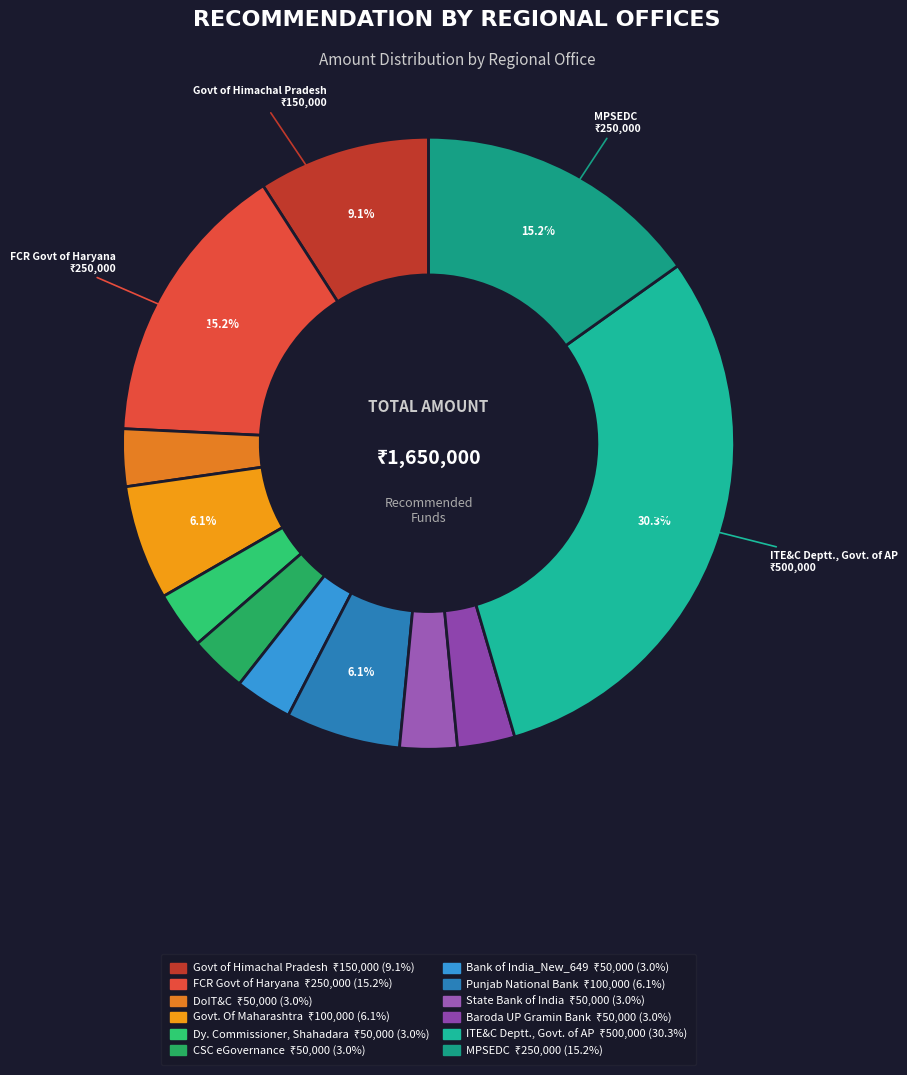

Is the sum of CSC eGovernance and Bank of India_New_649 greater than half?

No